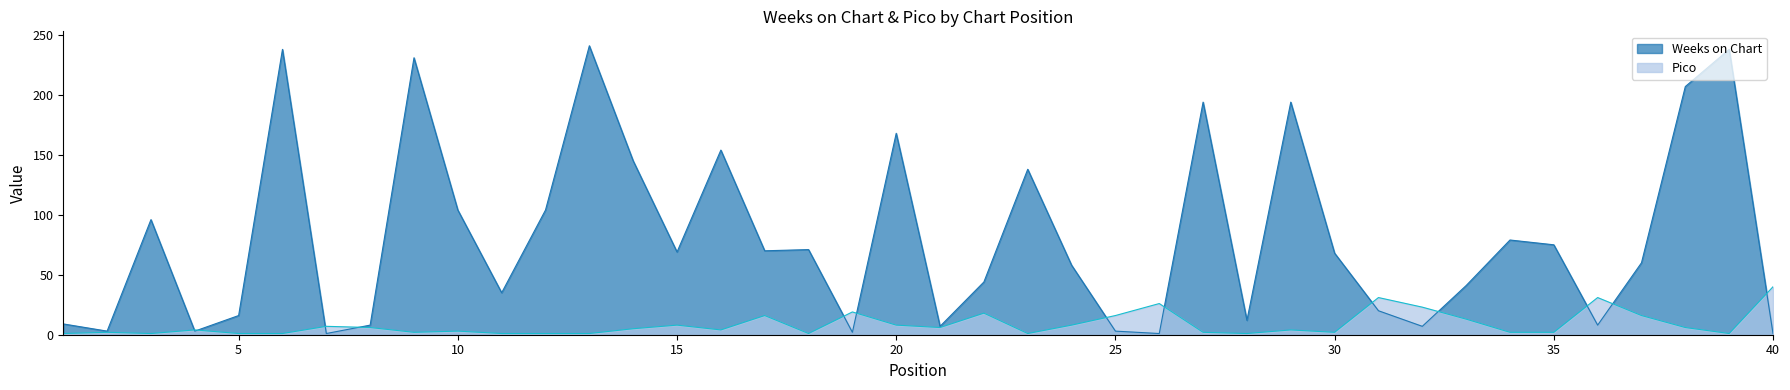

What value does the Pico series have at 7, to the nearest 10?

10